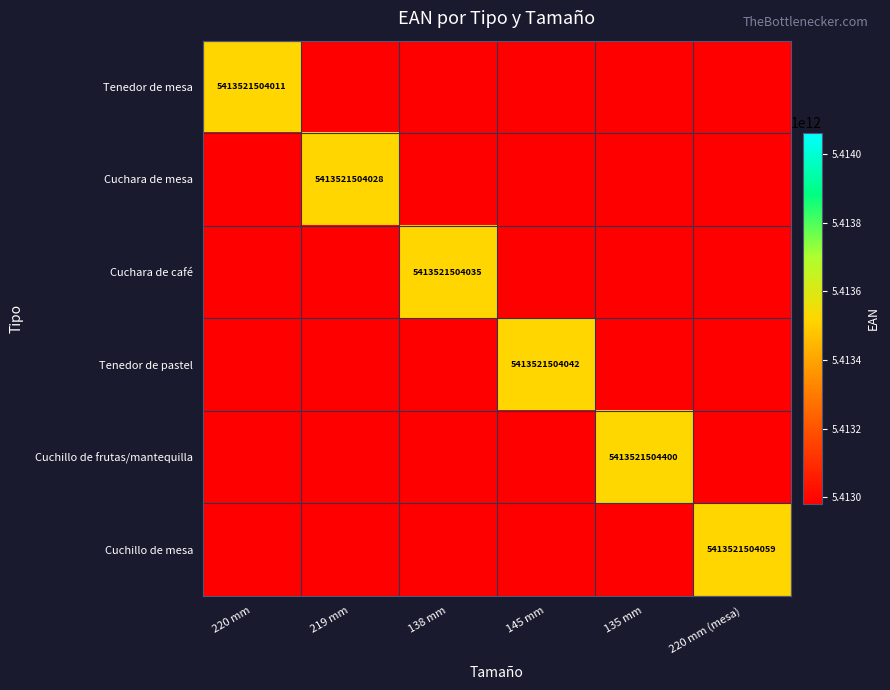

At 138 mm, list the series in order from largest to smallest.

Cuchara de café, Tenedor de mesa, Cuchara de mesa, Tenedor de pastel, Cuchillo de frutas/mantequilla, Cuchillo de mesa